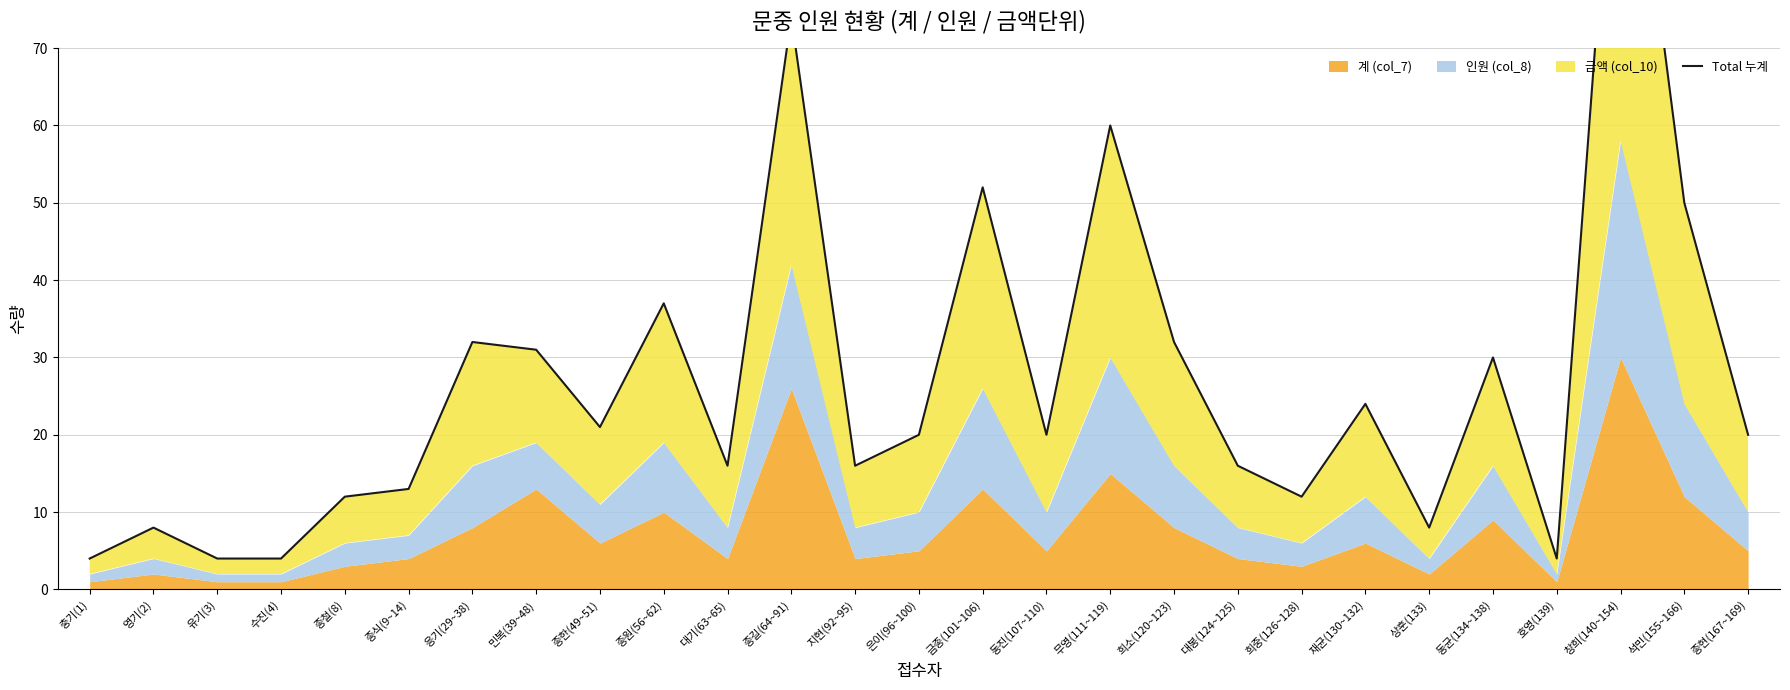

Reading right to left, extract all data points from this chart.

20	50	114	4	30	8	24	12	16	32	60	20	52	20	16	74	16	37	21	31	32	13	12	4	4	8	4